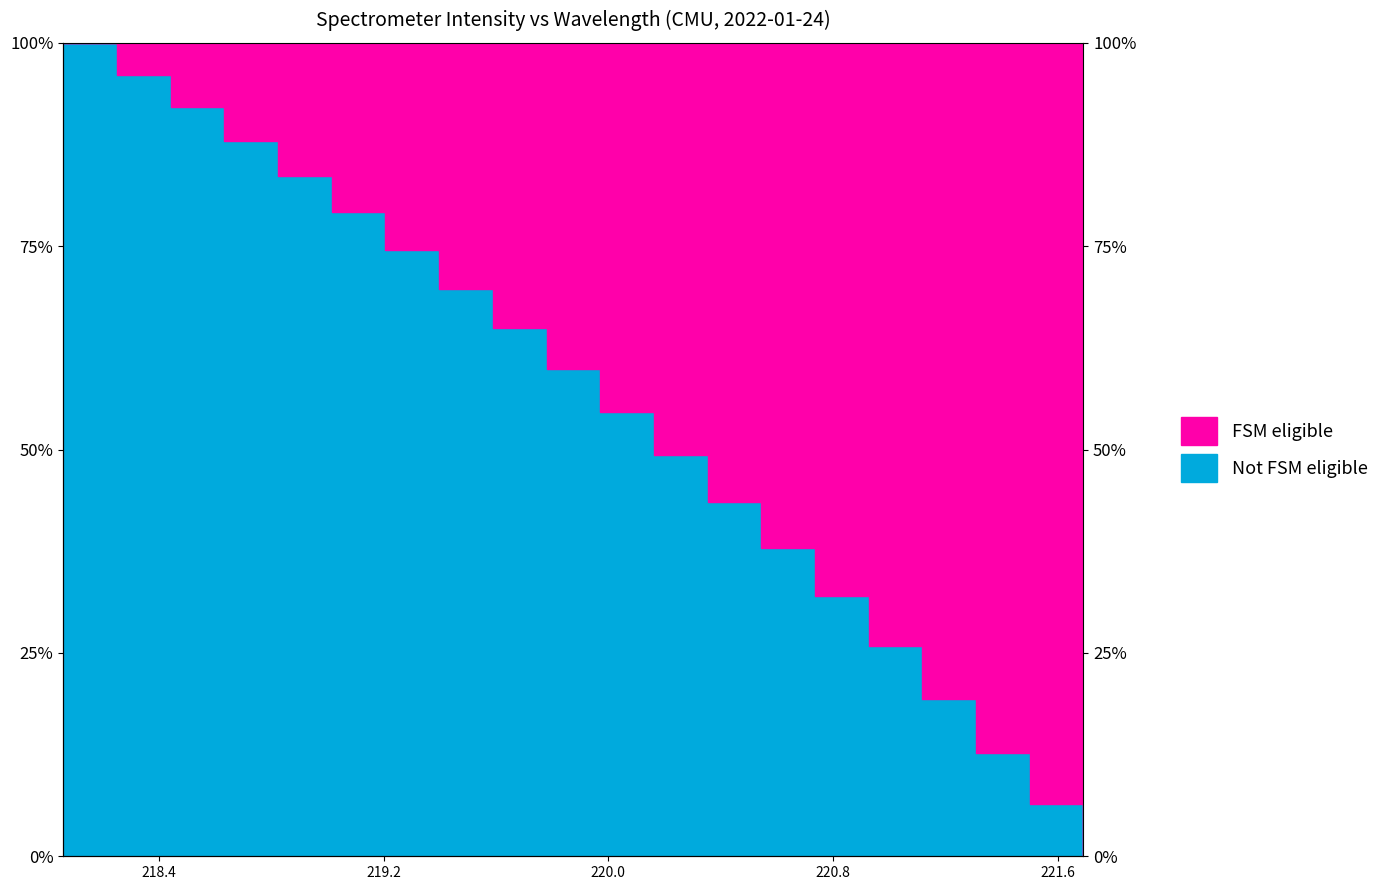

Approximately how many times larger is the value at 221.4993 compared to 221.1174?

0.3